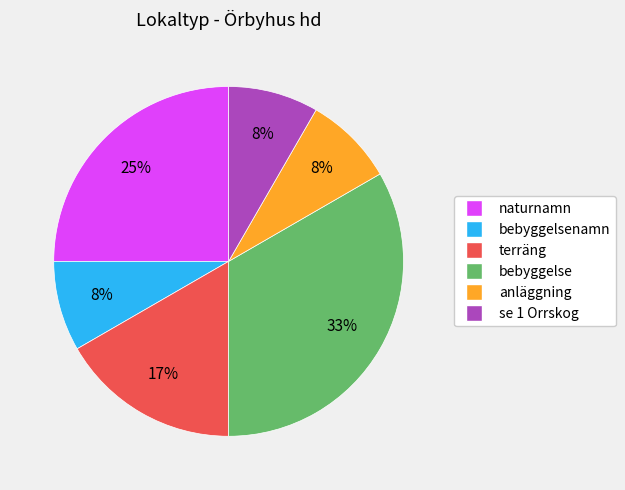

Is there any slice that represents more than half of the pie?

No